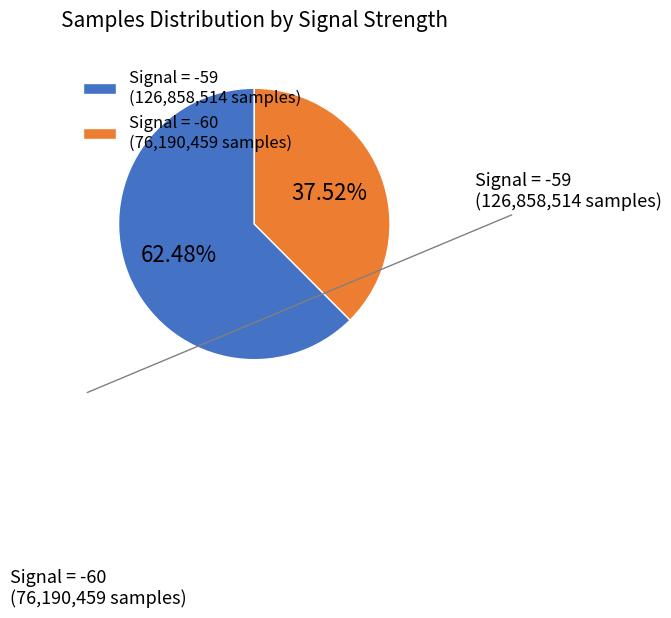

Which category has the biggest portion of the pie?

Signal = -59 (126,858,514 samples)